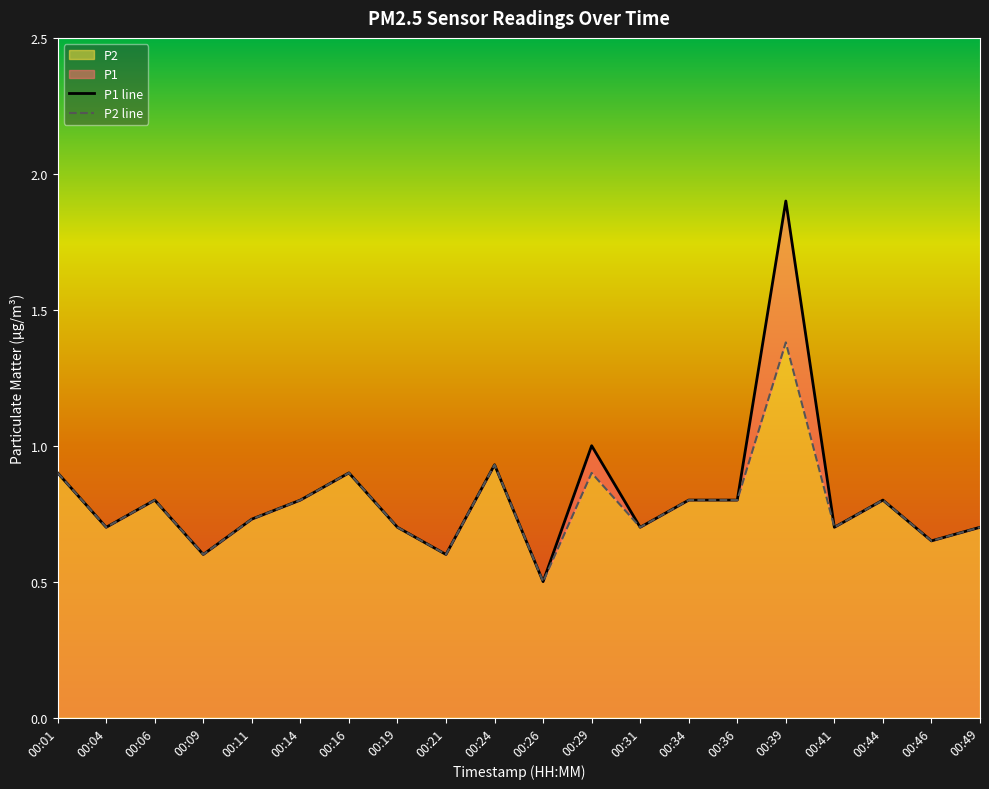

What is the total value across all series at 00:29?

1.9